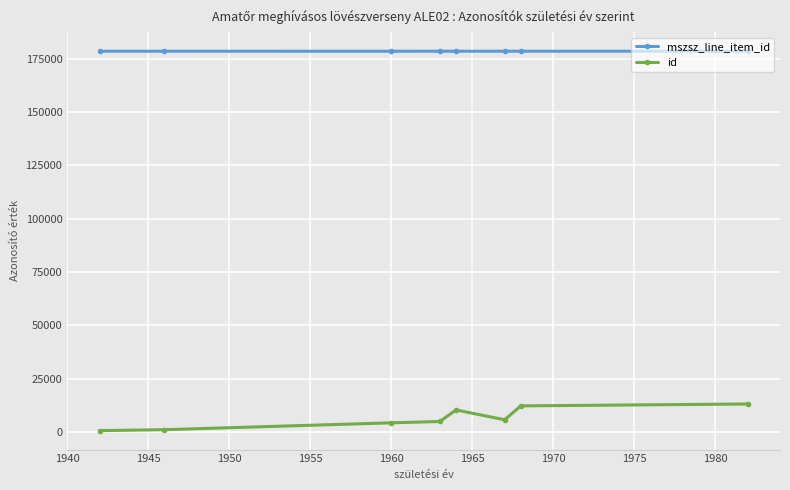

Rank the series by their maximum value, from highest to lowest.

mszsz_line_item_id, id